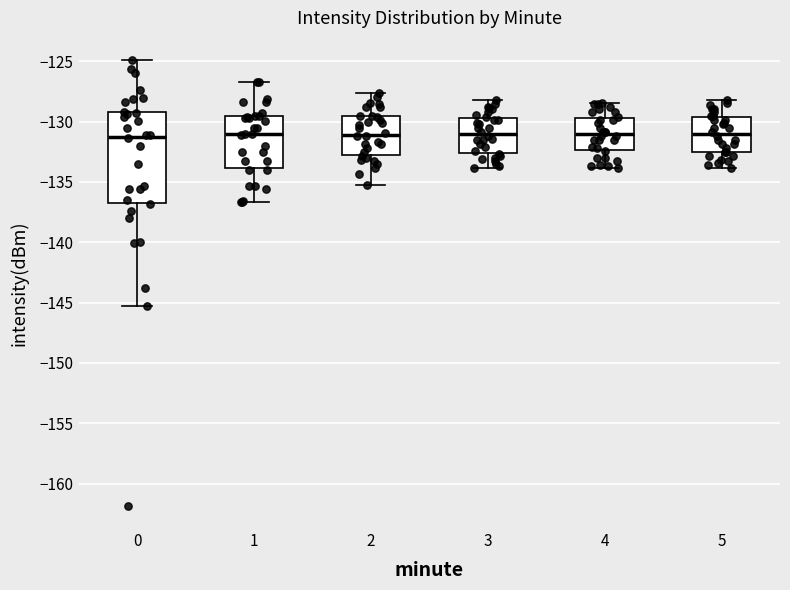

Where is the upper edge of the box at x = 3 on the y-axis? The values are not printed on the chart, so give them approximately, as read against the axis.

-129.5